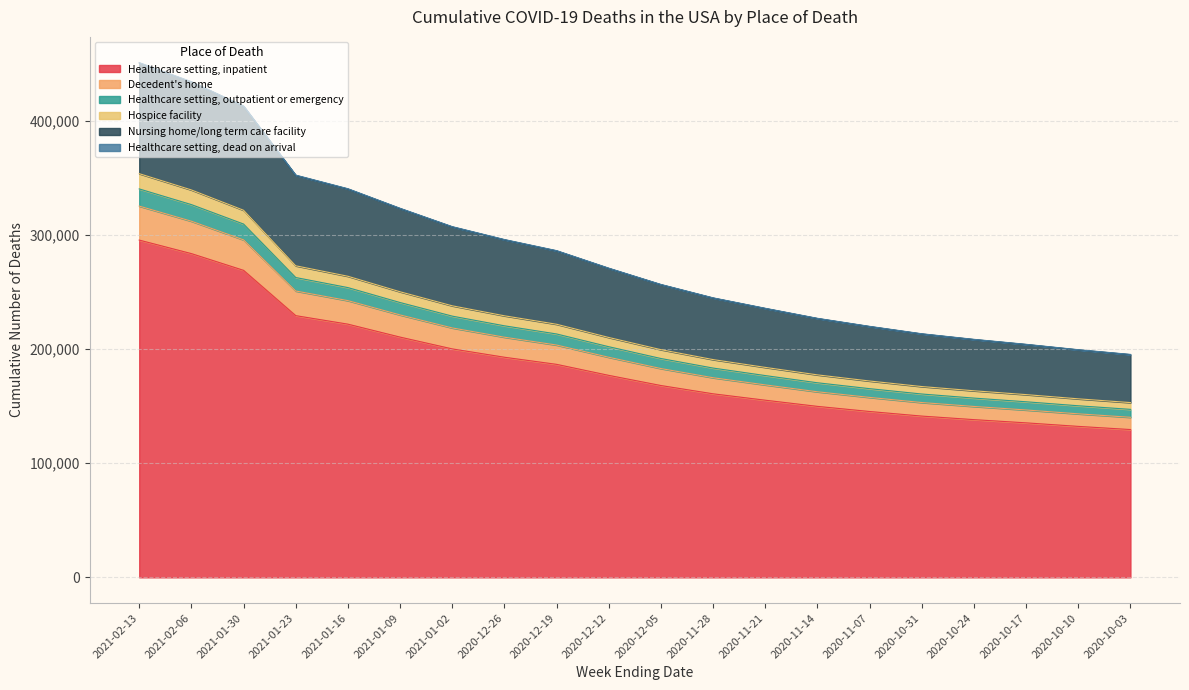

At how many categories does at least one series exceed 423567?

2